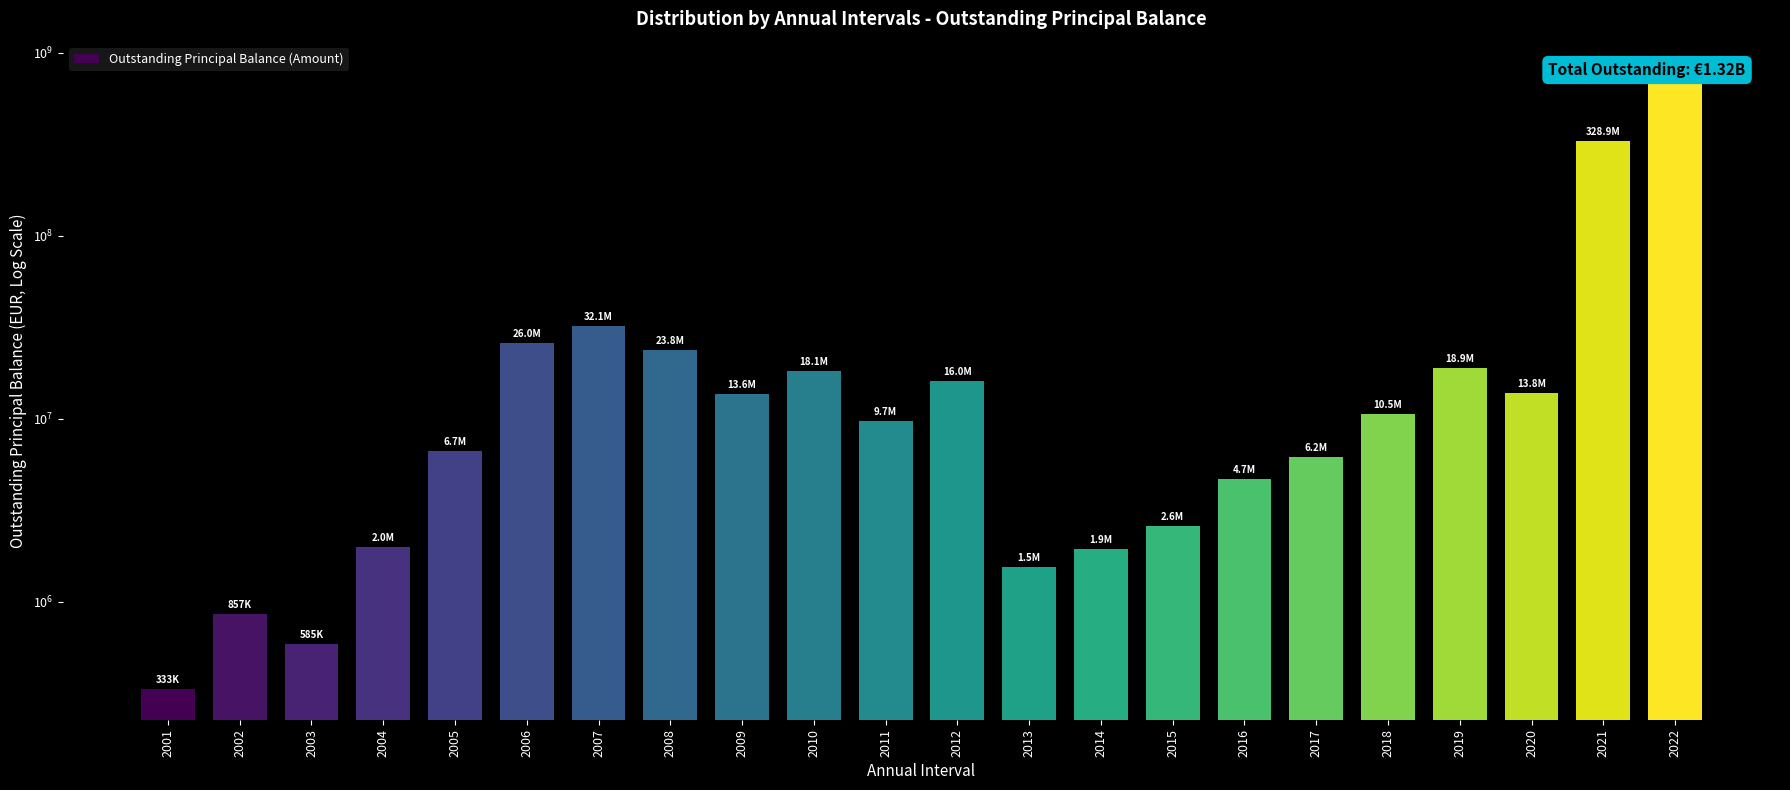

What is the minimum value shown in the chart?

333302.1